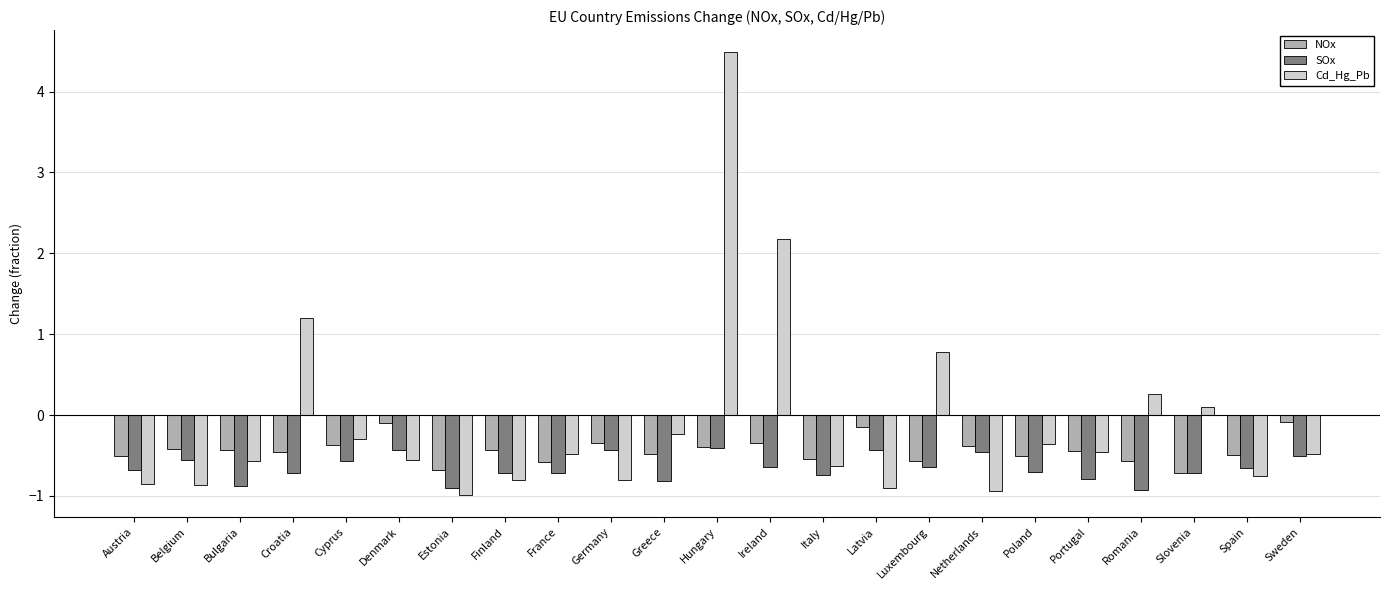

What is the spread (max minus min) of values at Cyprus?

0.3